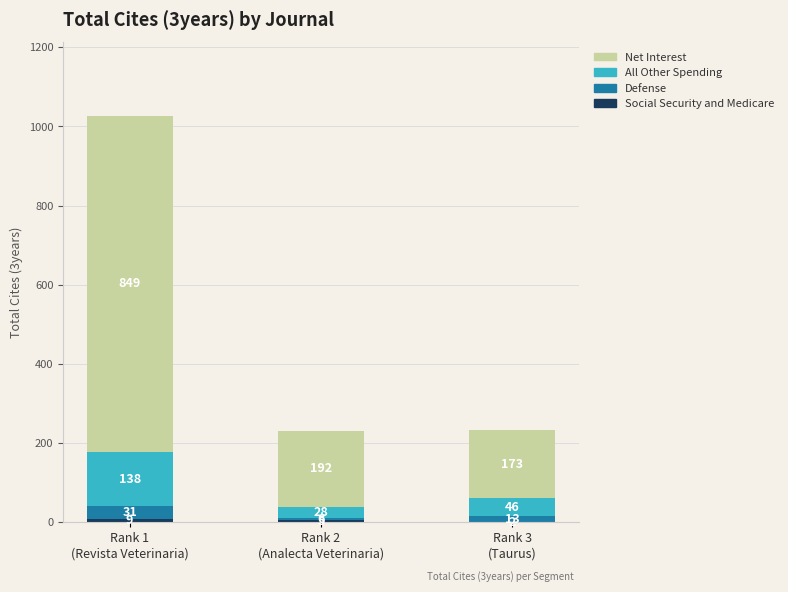

Does the chart contain stacked bars?

Yes